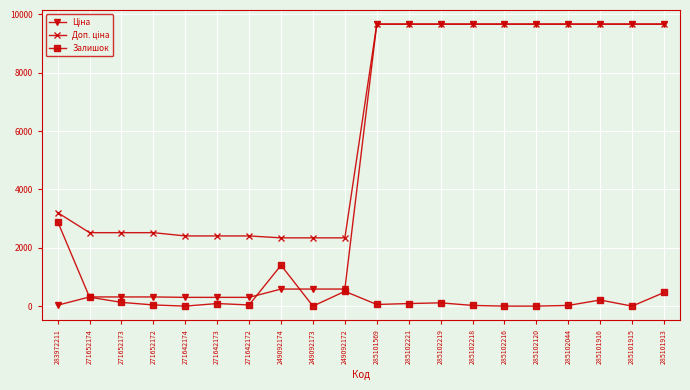

What is the total value across all series at 249092174?

4326.0